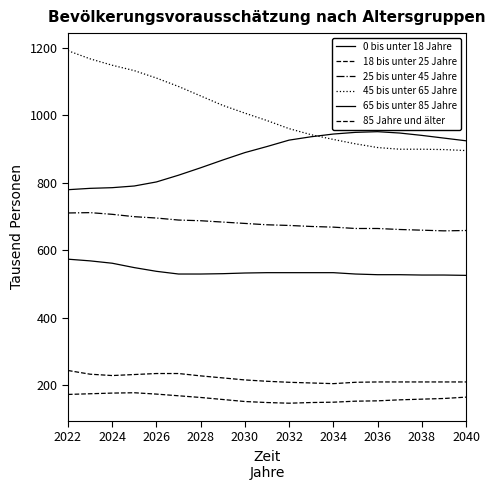

At which label does 25 bis unter 45 Jahre first exceed 676?

2022